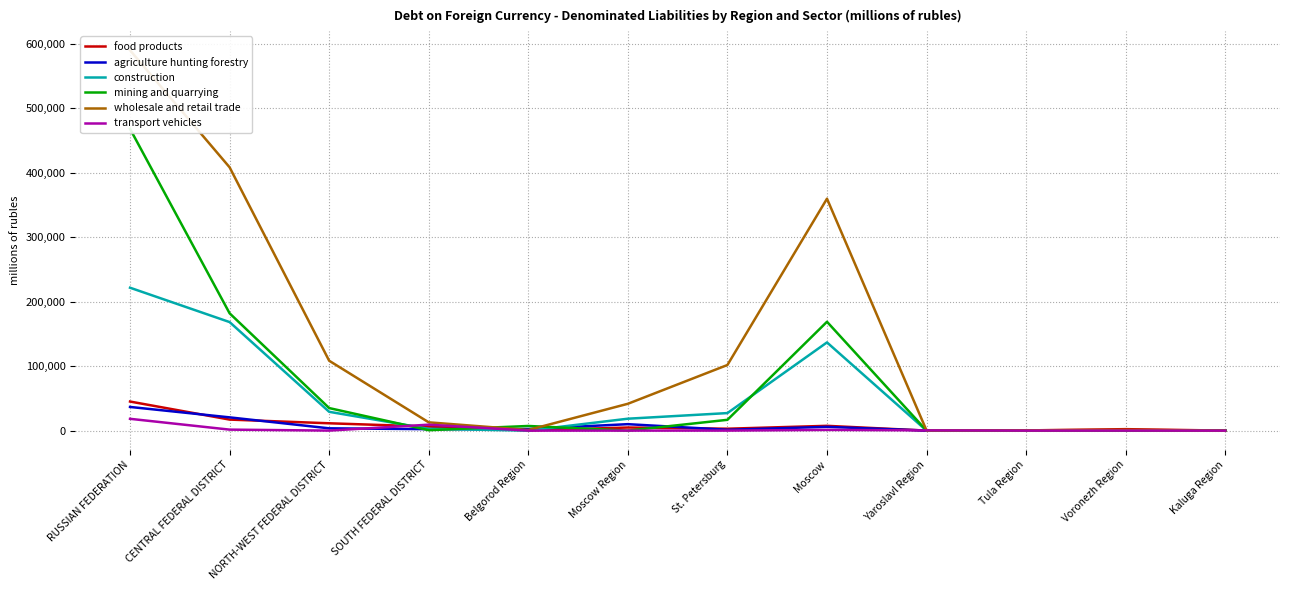

How many interior local peaks does the food products series have?

3